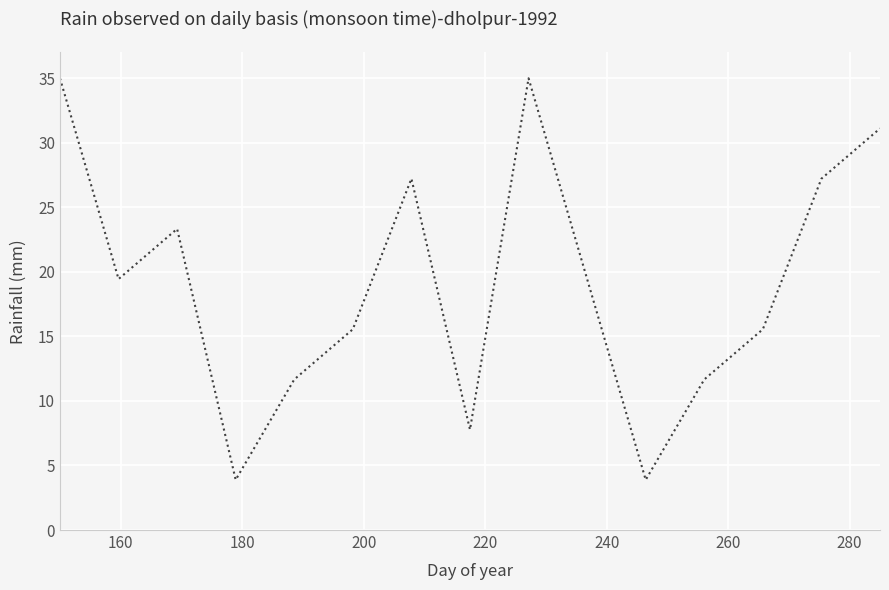

What is the difference between the maximum and minimum values?

31.1